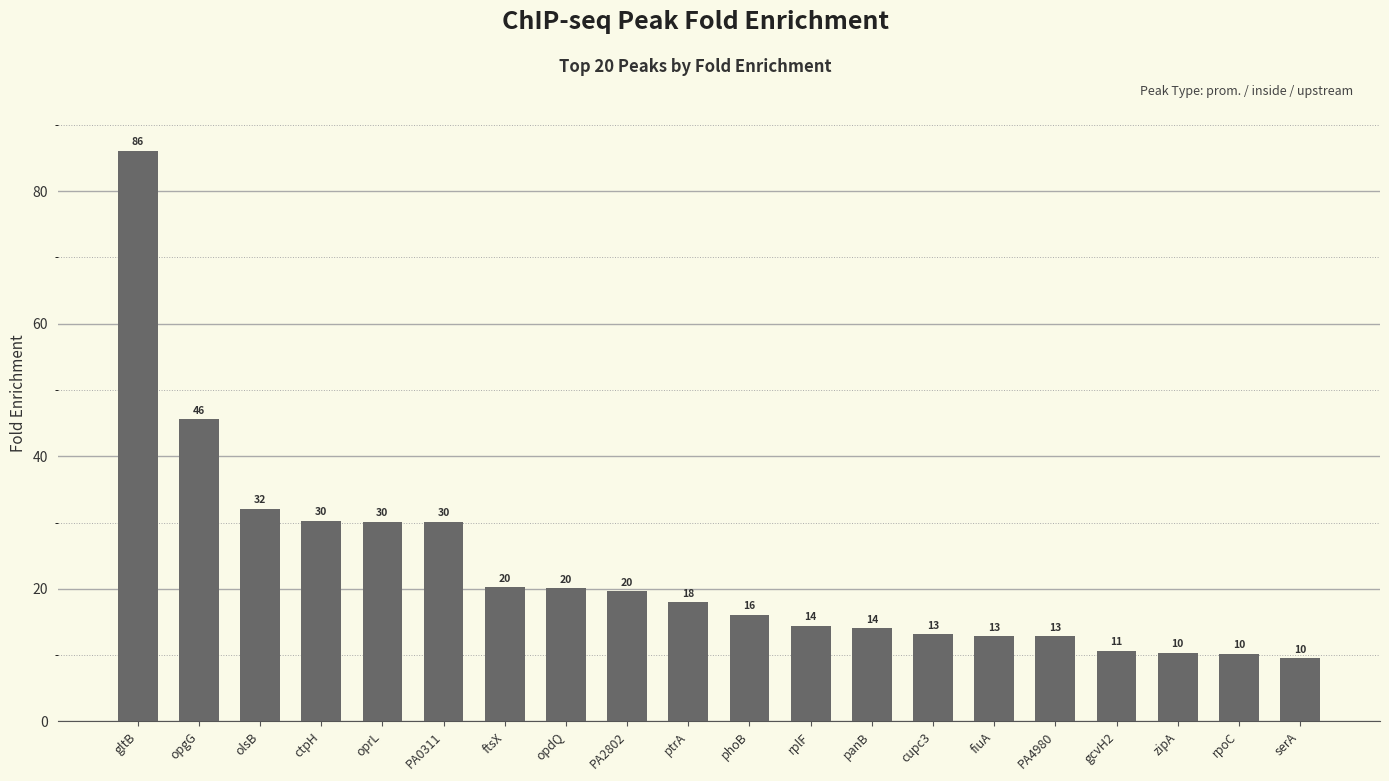

What position from the right is ftsX?

14